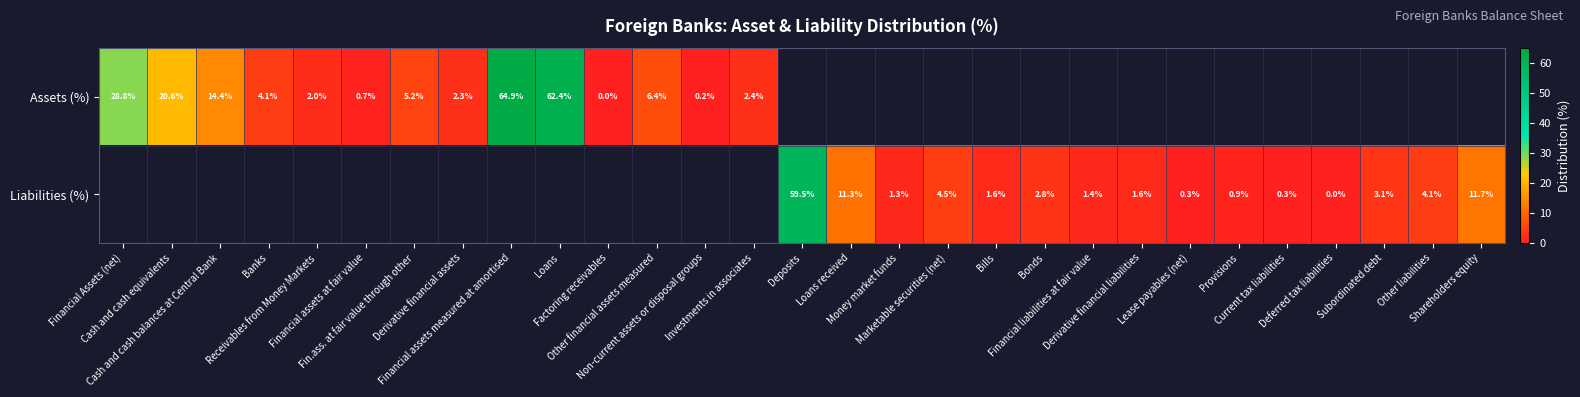

At how many categories does at least one series exceed 36?

3